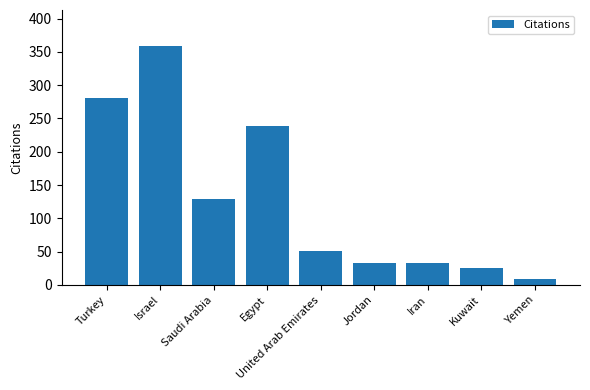

Which label corresponds to the smallest value in the chart?

Yemen